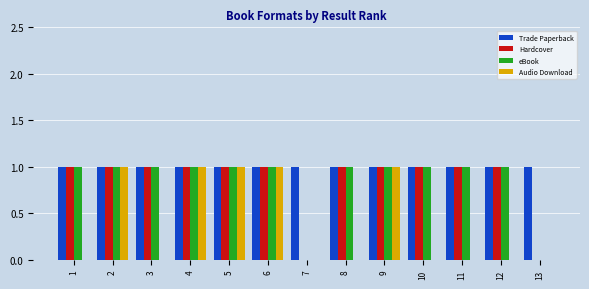

Reading right to left, extract all data points from this chart.

Trade Paperback: 1	1	1	1	1	1	1	1	1	1	1	1	1
Hardcover: 0	1	1	1	1	1	0	1	1	1	1	1	1
eBook: 0	1	1	1	1	1	0	1	1	1	1	1	1
Audio Download: 0	0	0	0	1	0	0	1	1	1	0	1	0